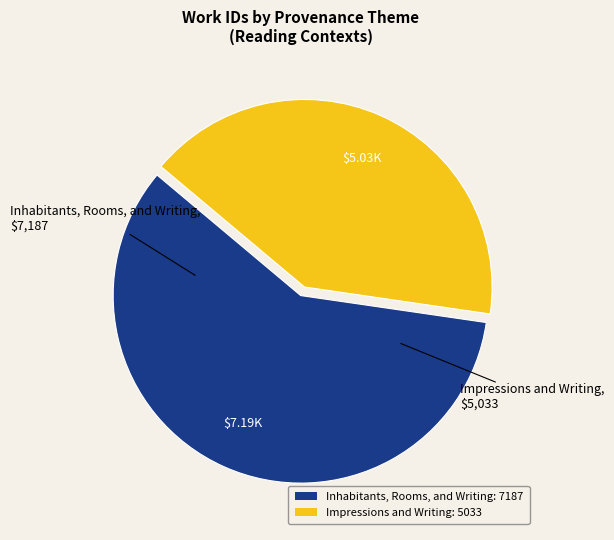

Is it true that Impressions and Writing is 41% of the pie?

True